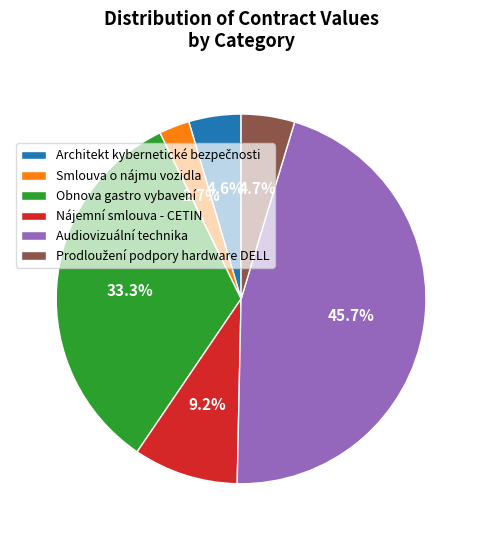

To the nearest percent, what portion does Nájemní smlouva - CETIN represent?

9%